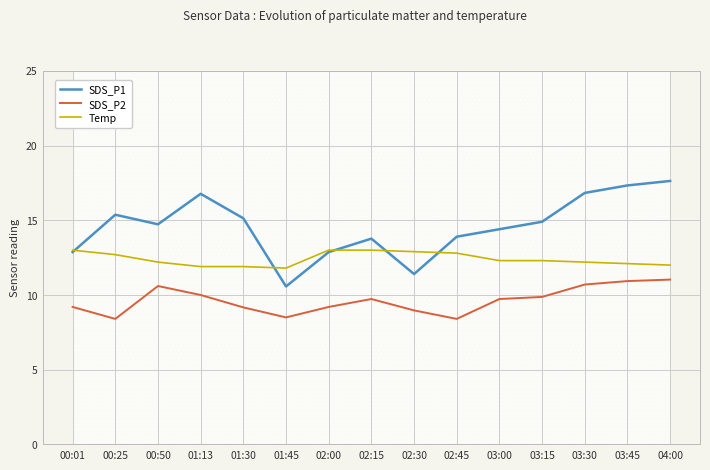

Which series has the largest total across all categories?

SDS_P1